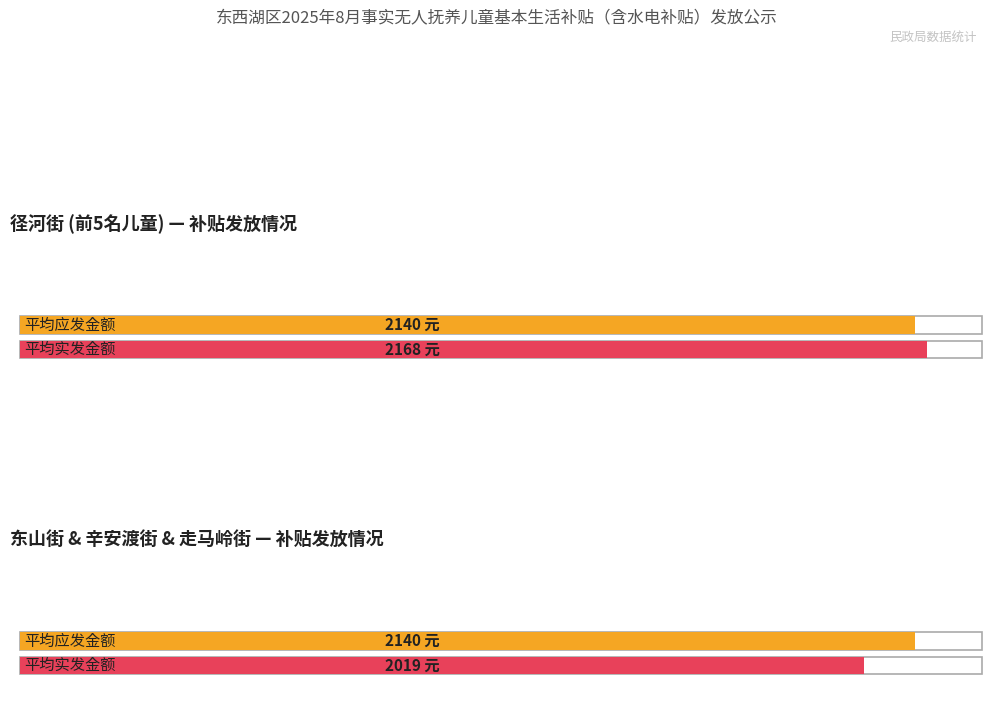

What is the value of the 应发金额 bar at the 6th from the left?

2140